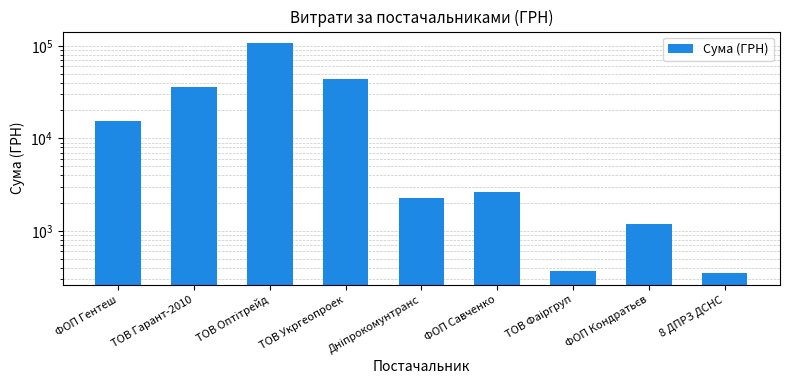

At which category does the chart reach its minimum across all series?

8 ДПРЗ ДСНС